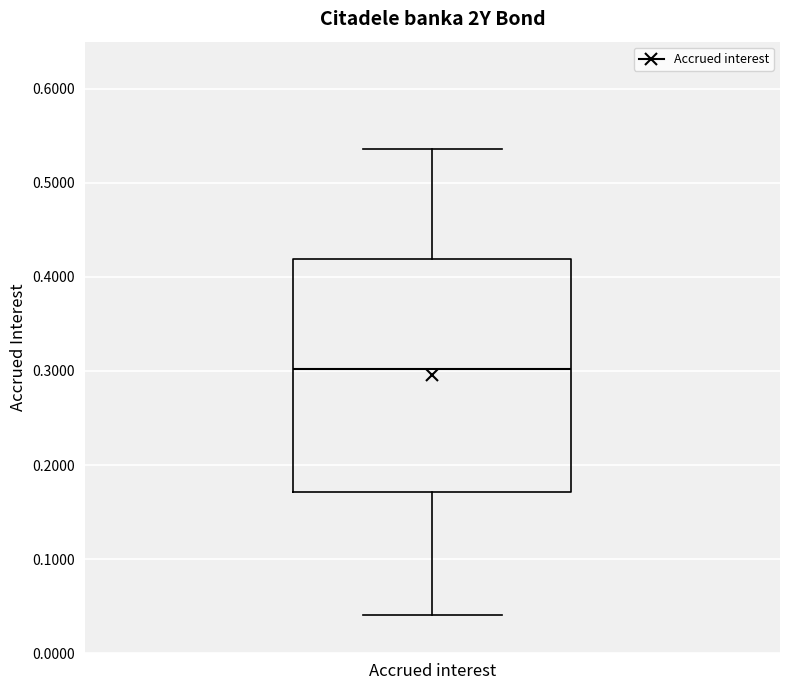

Transcribe this box plot: give where the median line is, the range the box spans, and where the two whiskers end, as read against the y-axis. The values are not printed on the chart, so give them approximately, as read against the axis.

median 0.30, box 0.17 to 0.42, whiskers 0.04 to 0.54